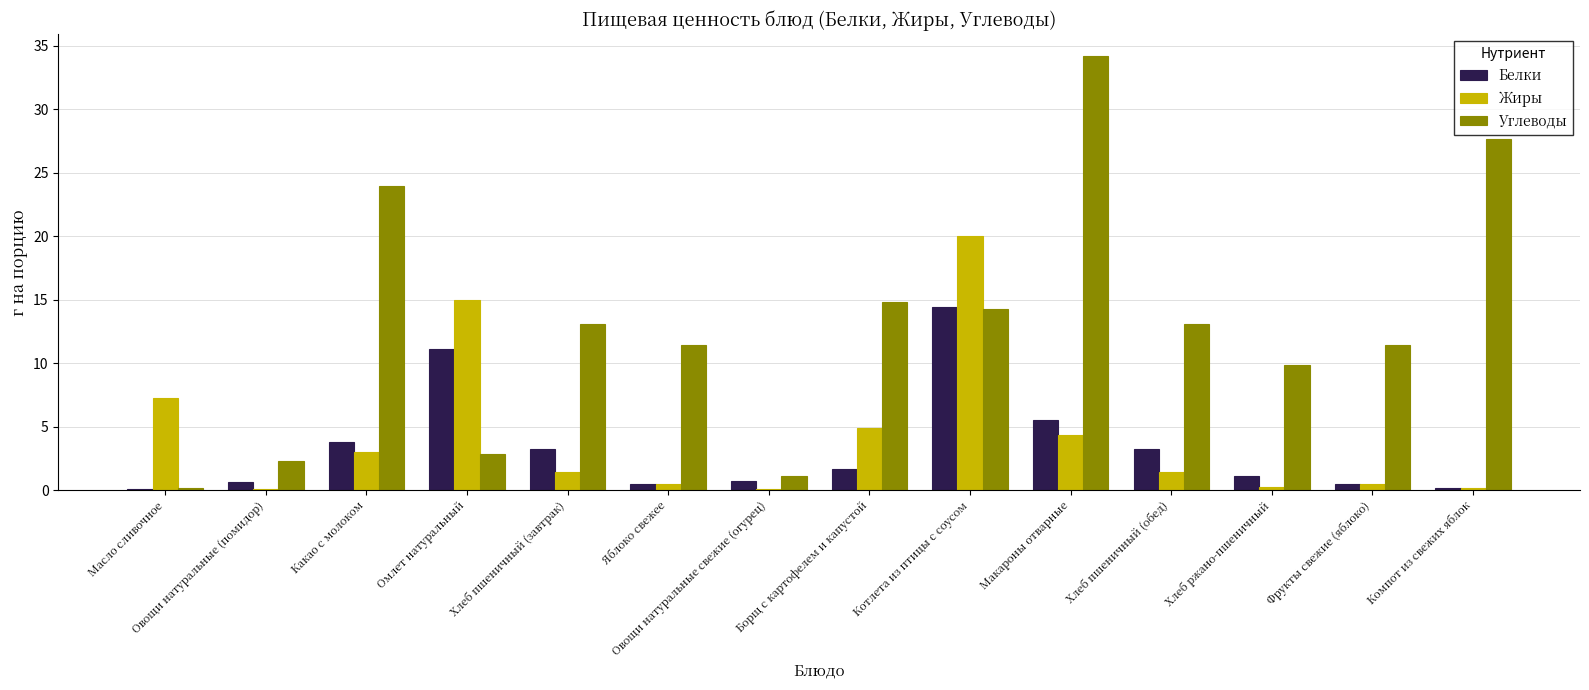

Where is Углеводы nearest to the value 17?

Борщ с картофелем и капустой